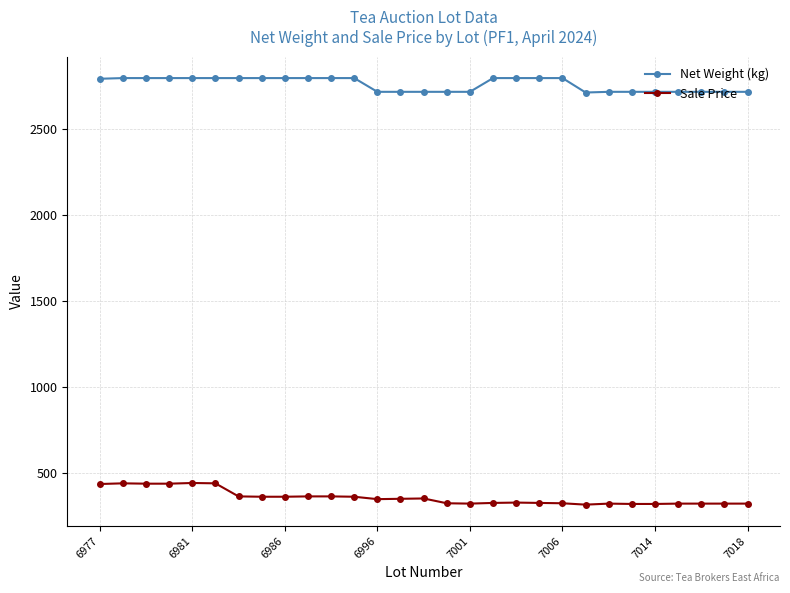

Rank the series by their maximum value, from lowest to highest.

Sale Price, Net Weight (kg)